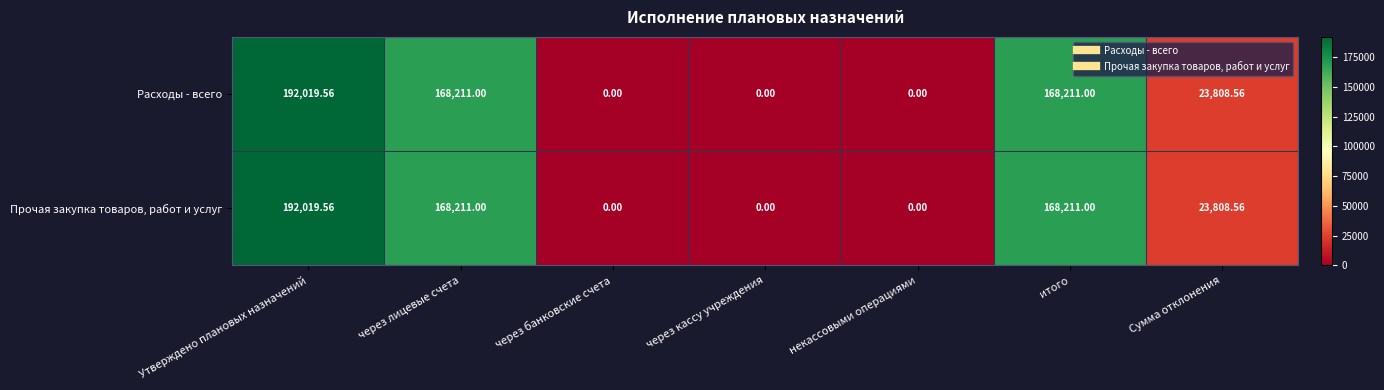

Is the value of Расходы - всего at Утверждено плановых назначений greater than the value of Прочая закупка товаров, работ и услуг at через кассу учреждения?

Yes